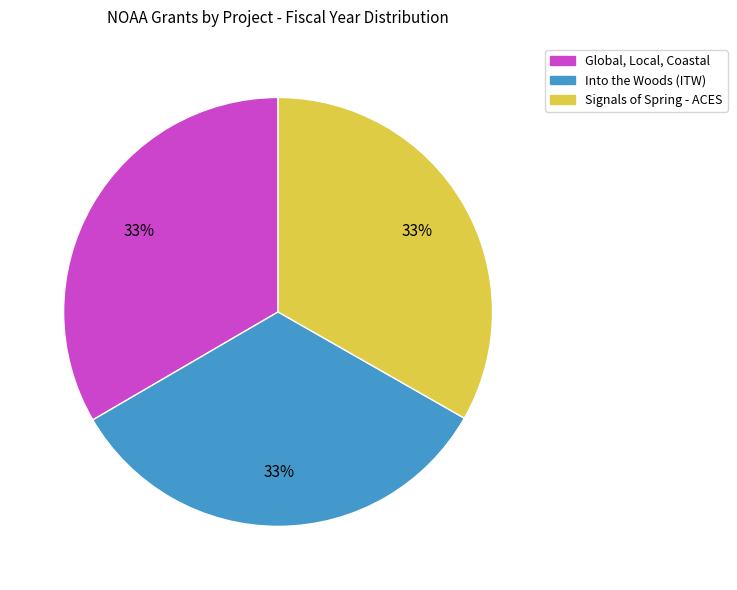

What is the ratio of the value at Signals of Spring - ACES to the value at Global, Local, Coastal?

1.0